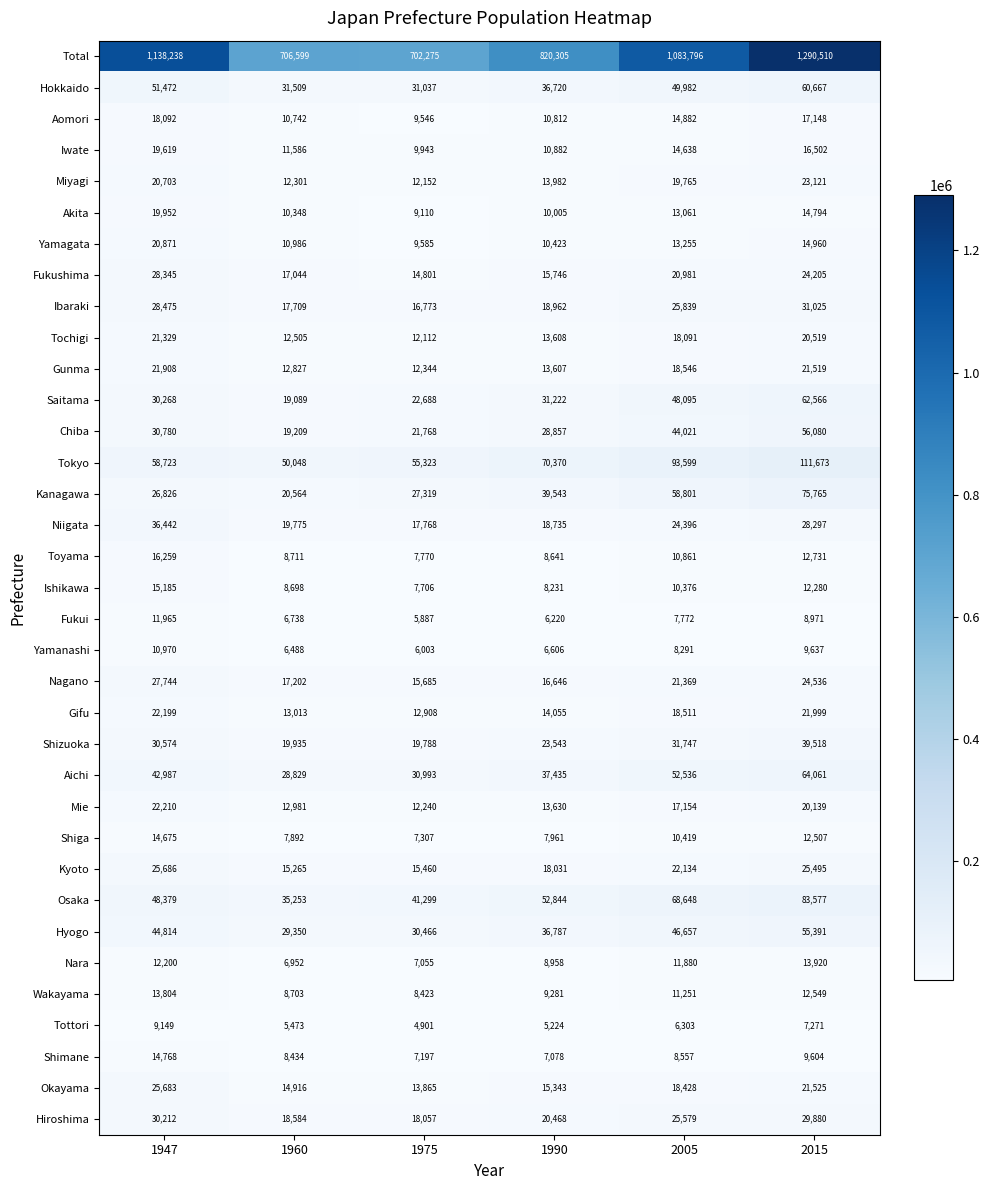

True or false: Toyama has a value of 7770 at 1975.

True